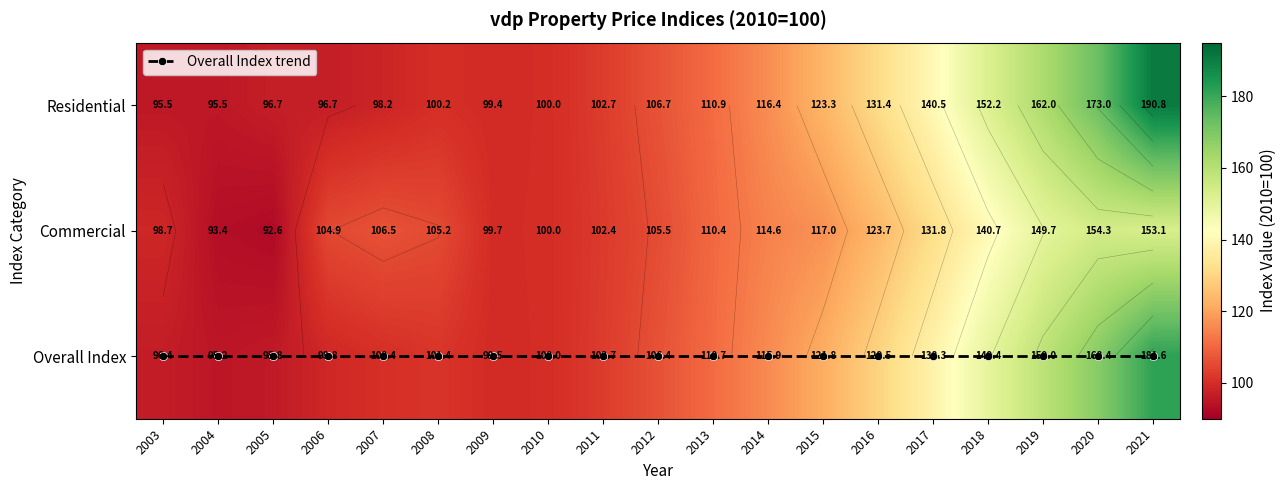

What is the sum of all Residential values?

2292.1